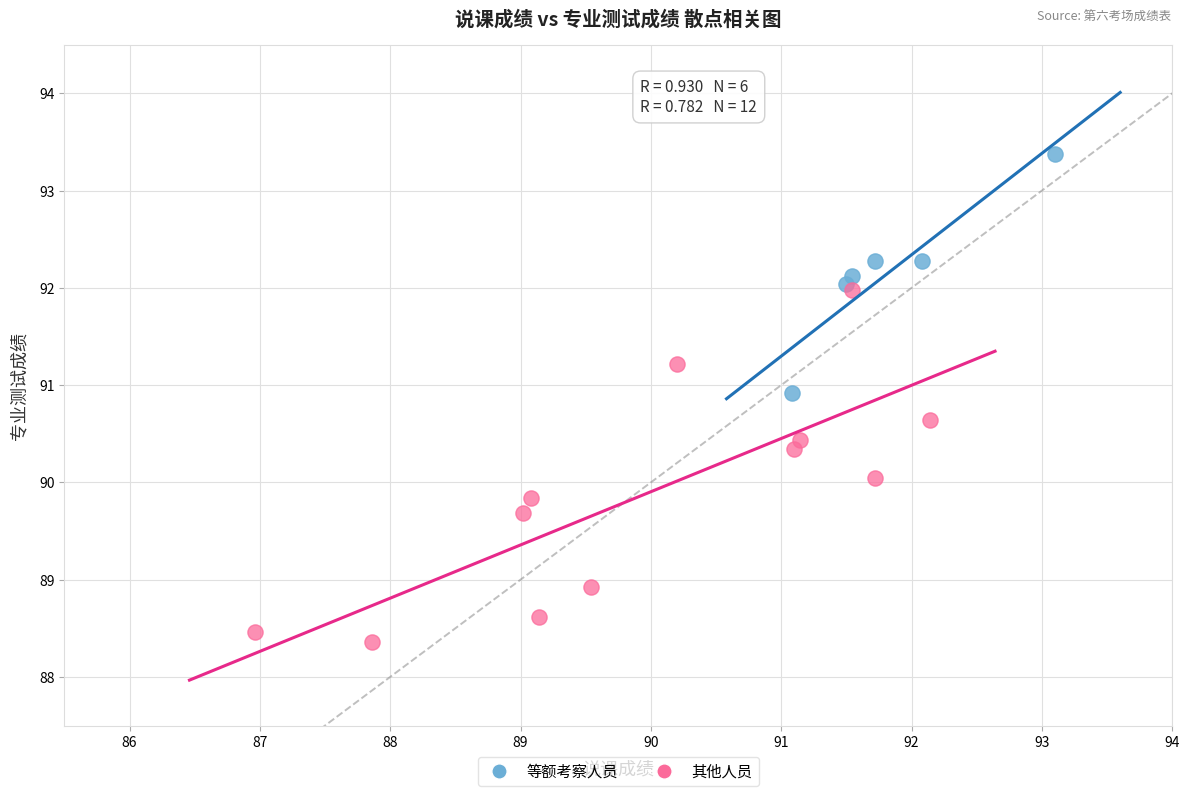

Which series has the widest spread of Y values?

其他人员